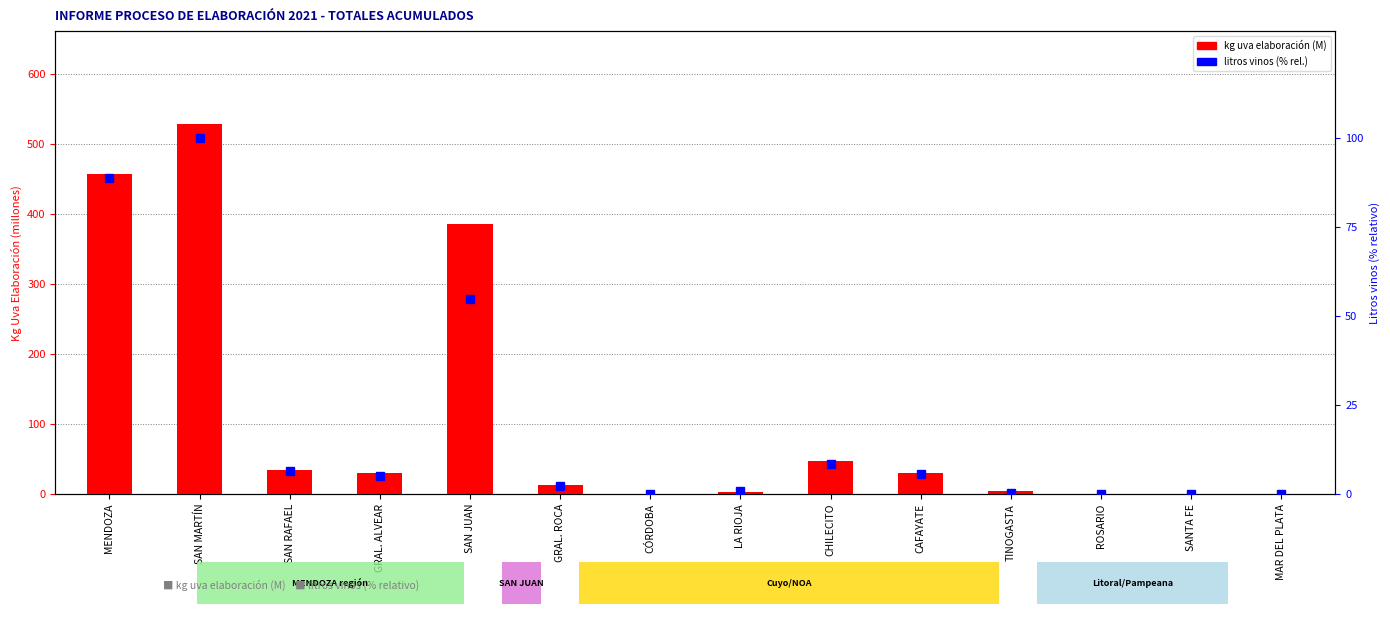

Is it true that kg uva elaboración (M) equals 0.8 at CÓRDOBA?

True